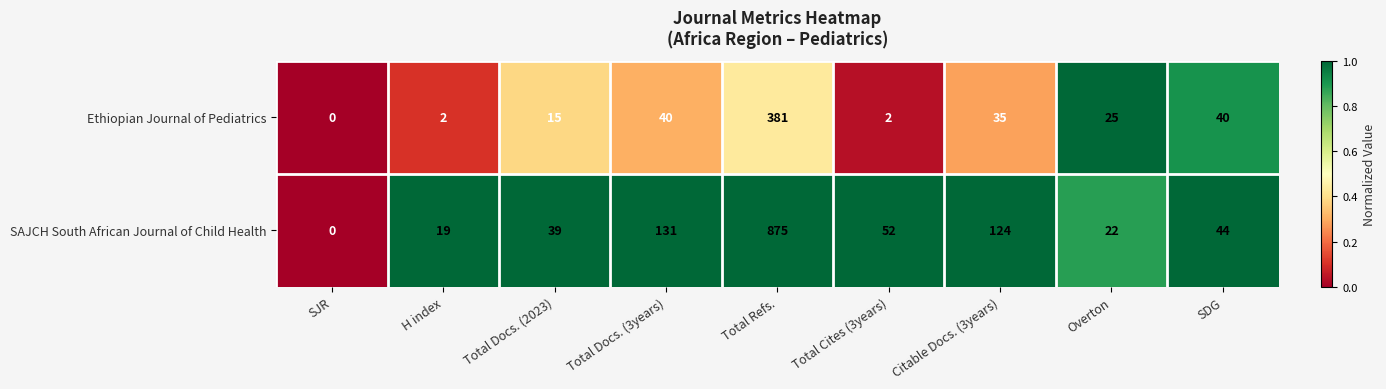

Reading left to right, transcribe all the data shown in this chart.

Ethiopian Journal of Pediatrics: SJR=0	H index=2	Total Docs. (2023)=15	Total Docs. (3years)=40	Total Refs.=381	Total Cites (3years)=2	Citable Docs. (3years)=35	Overton=25	SDG=40
SAJCH South African Journal of Child Health: SJR=0	H index=19	Total Docs. (2023)=39	Total Docs. (3years)=131	Total Refs.=875	Total Cites (3years)=52	Citable Docs. (3years)=124	Overton=22	SDG=44